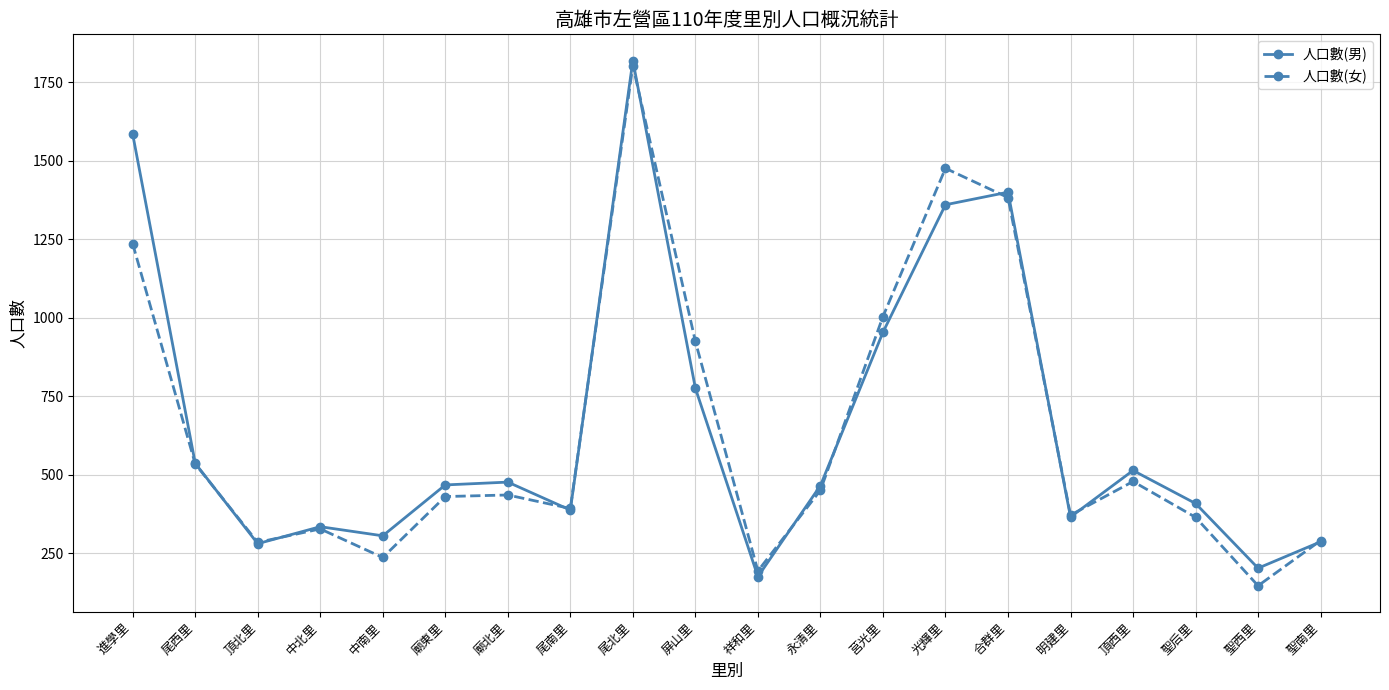

What is the difference between the 人口數(女) values at 光輝里 and 祥和里?

1282